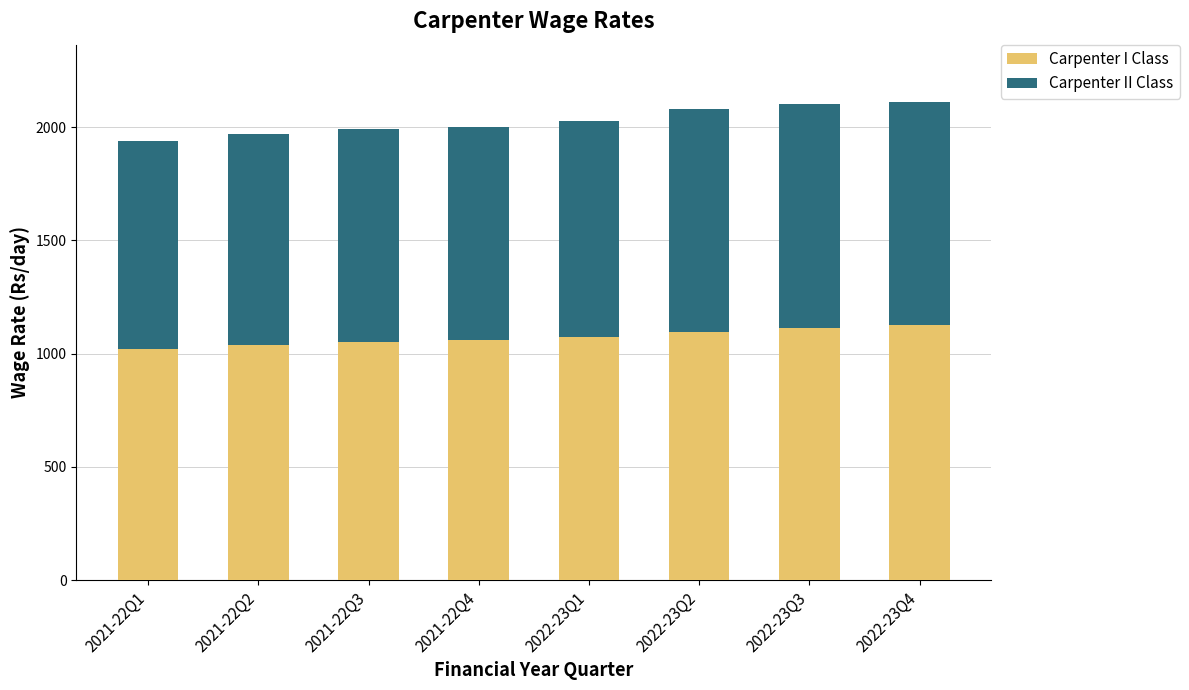

The Carpenter I Class series shows 1723.2 at 2022-23Q3. True or false?

False